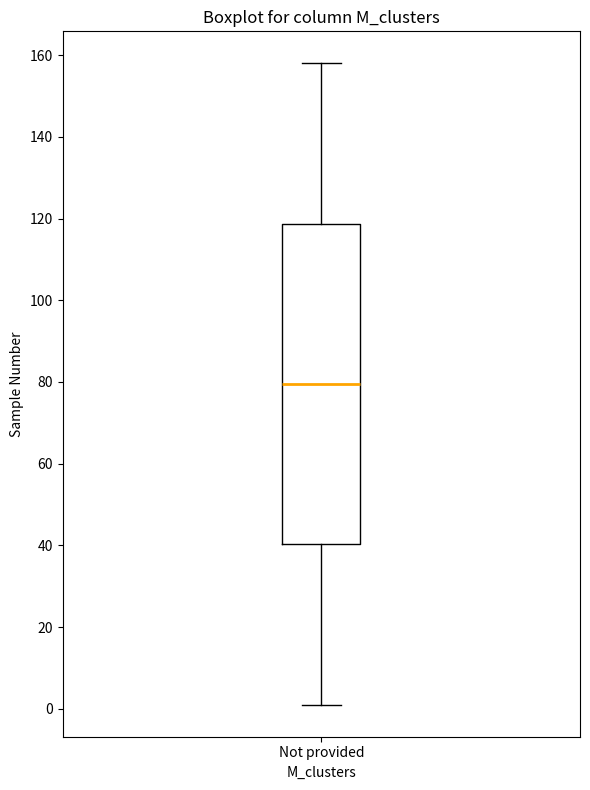

Where is the lower edge of the box for Not provided on the y-axis? The values are not printed on the chart, so give them approximately, as read against the axis.

40